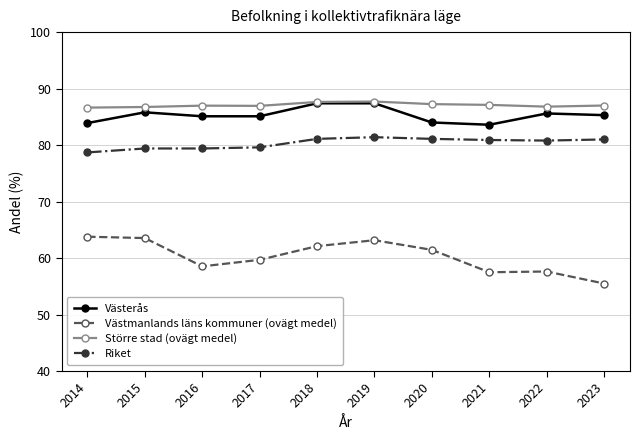

What are all the series names shown in the legend?

Västerås, Västmanlands läns kommuner (ovägt medel), Större stad (ovägt medel), Riket